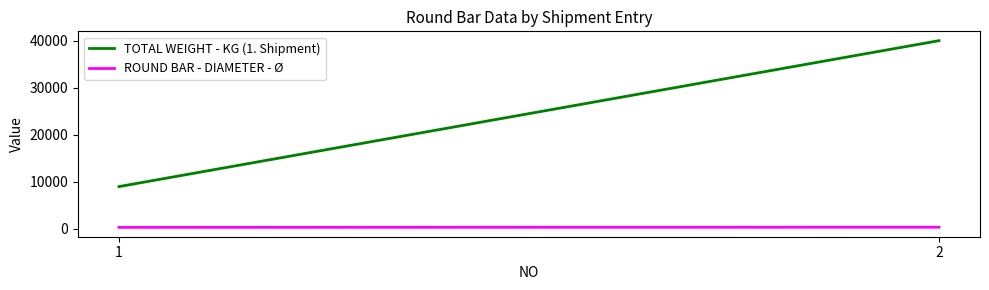

At how many categories does at least one series exceed 31367?

1